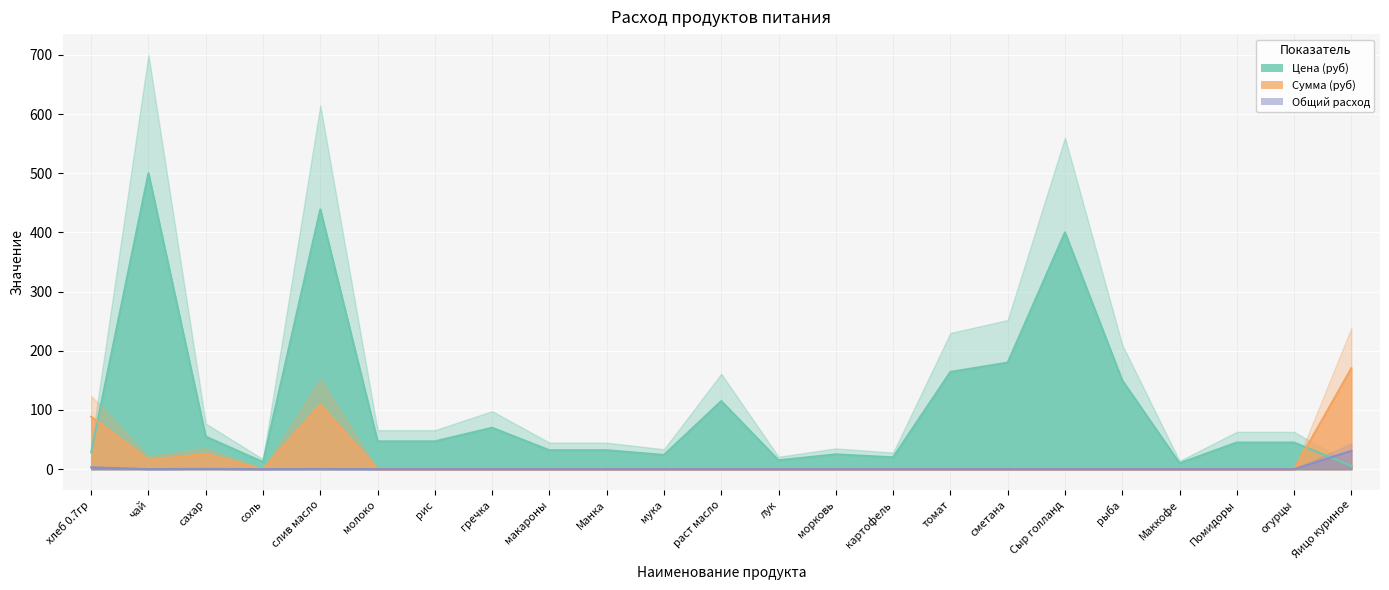

What are all the series names shown in the legend?

Цена (руб), Сумма (руб), Общий расход